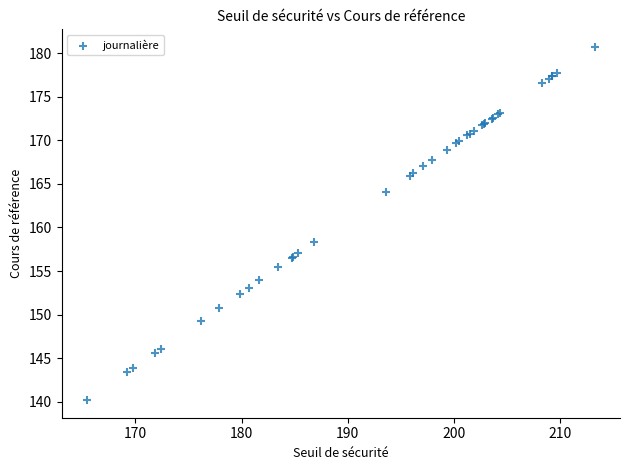

What Y value in the scatter plot is closest to 160?

158.3